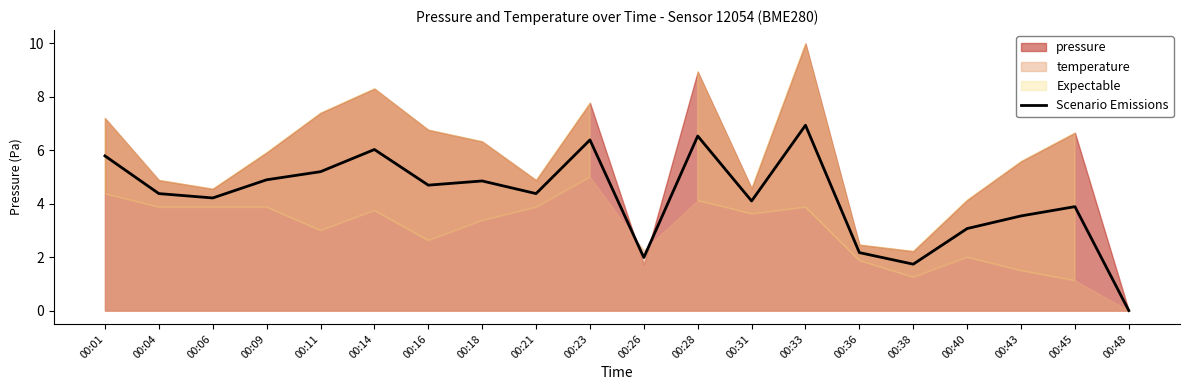

Which label corresponds to the smallest value in the chart?

00:48